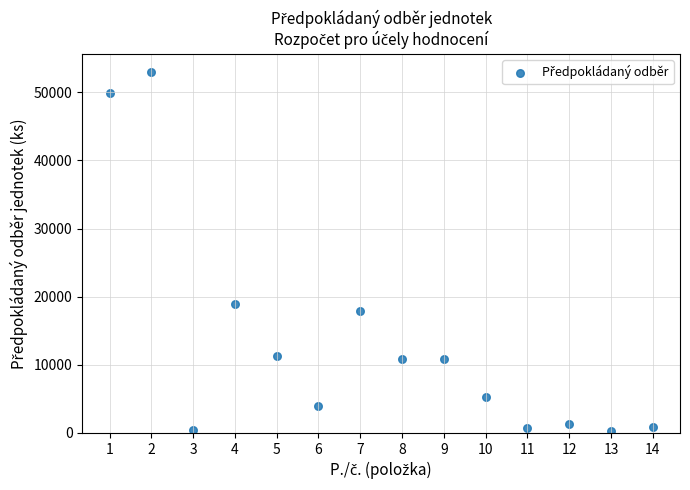

What is the range of Y values (max minus min)?

52750